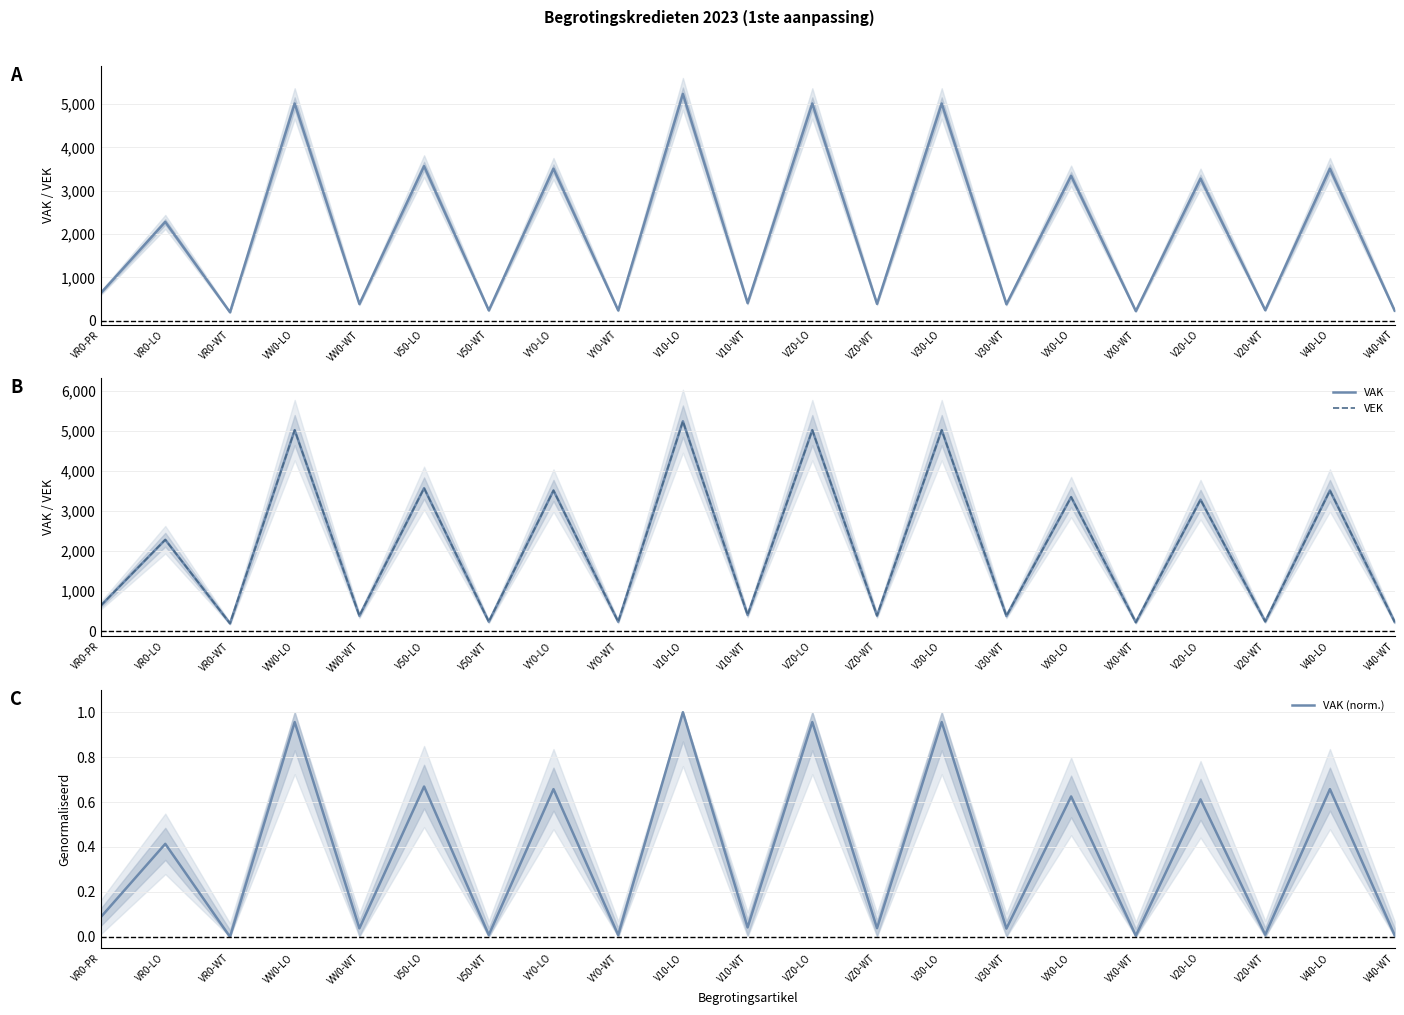

Which series changed the most between V30-LO and VX0-LO?

VAK